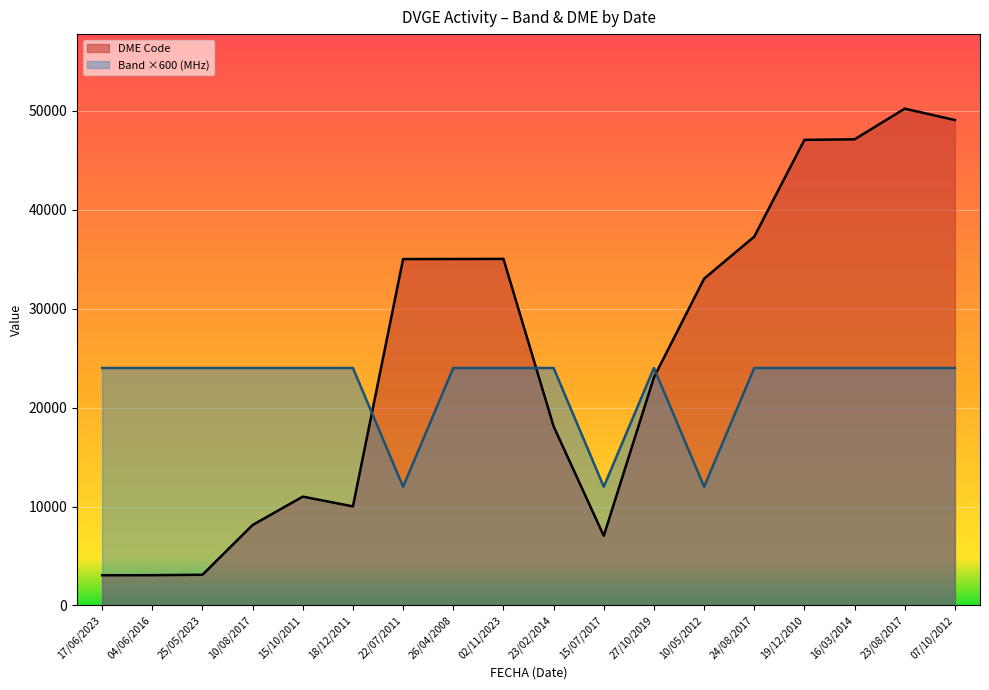

What is the label of the 1st point from the right?

07/10/2012